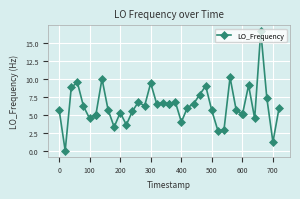

What is the sum of all values?

248.8